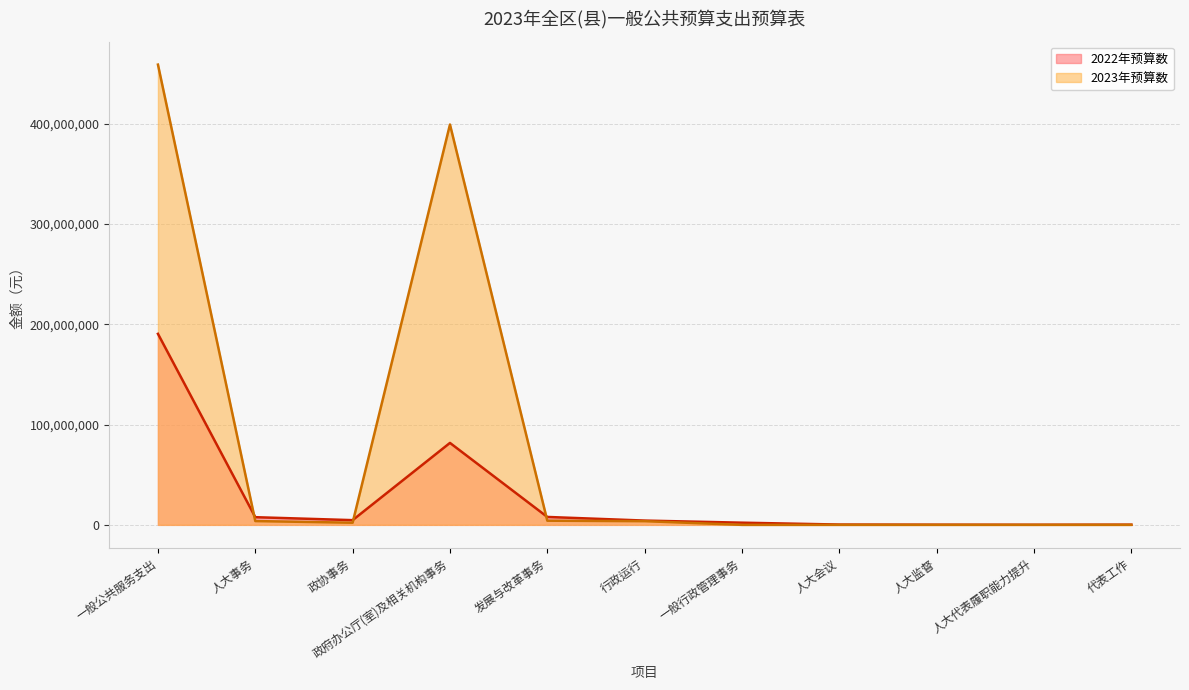

Reading left to right, extract all data points from this chart.

2022年预算数: 一般公共服务支出=190388212.2	人大事务=7646217.5	政协事务=4696118.6	政府办公厅(室)及相关机构事务=81679102.1	发展与改革事务=7888513.2	行政运行=4266217.5	一般行政管理事务=2170000.0	人大会议=300000.0	人大监督=160000.0	人大代表履职能力提升=100000.0	代表工作=200000.0
2023年预算数: 一般公共服务支出=458723758.9	人大事务=3780597.4	政协事务=2137774.6	政府办公厅(室)及相关机构事务=399022886.4	发展与改革事务=4149491.2	行政运行=3680597.4	一般行政管理事务=0.0	人大会议=0.0	人大监督=0.0	人大代表履职能力提升=0.0	代表工作=0.0